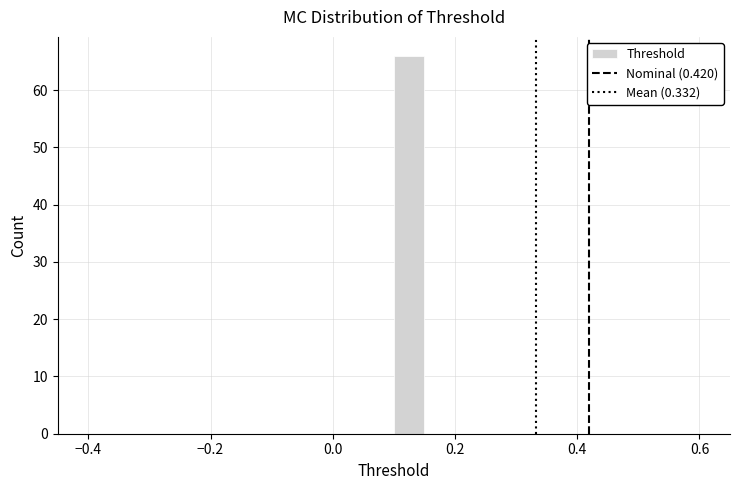

Read against the x-axis, roughly where is the centre of the tallest bar?

0.12